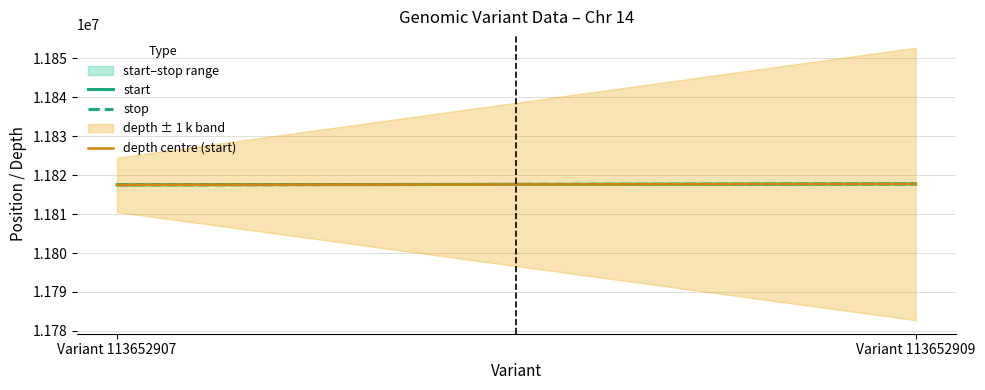

Does the chart display data point markers on the line(s)?

No